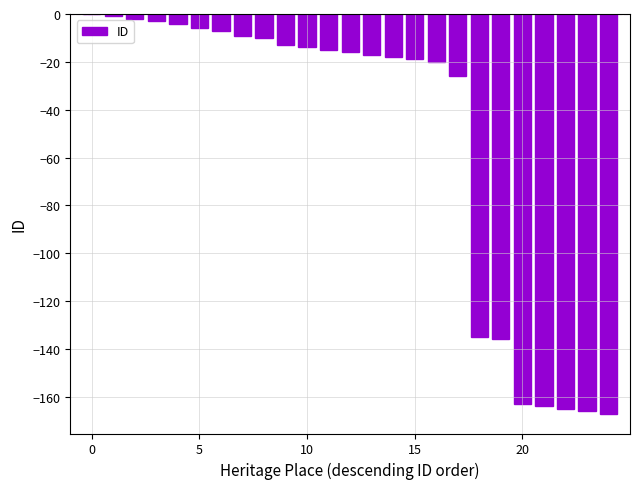

What is the sum of all values?

-1296